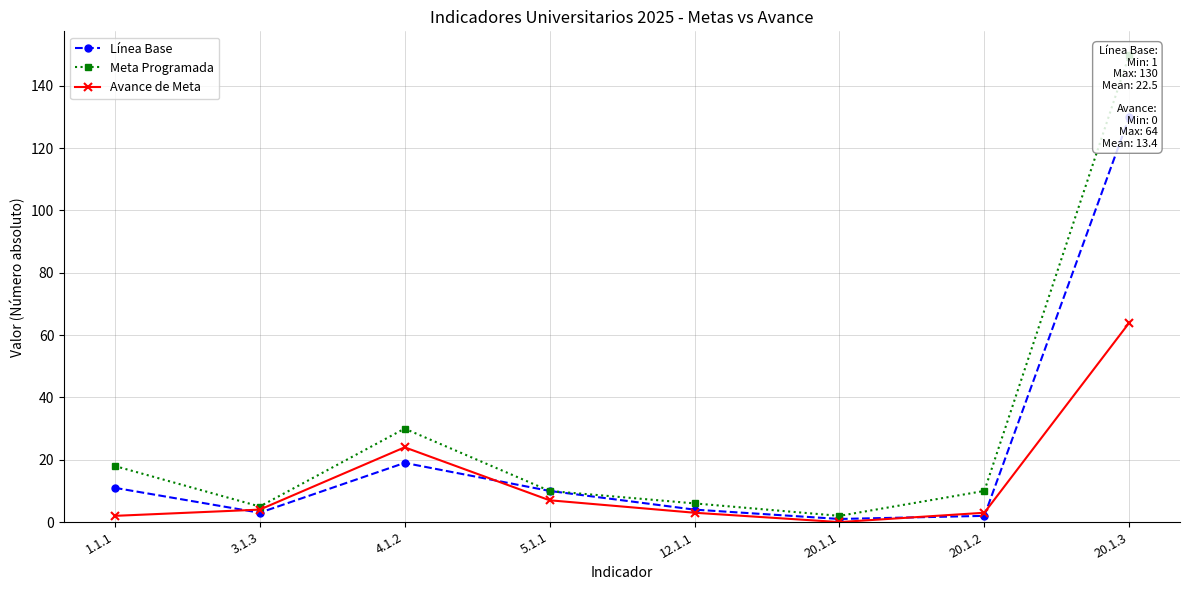

What is the sum of all Meta Programada values?

231